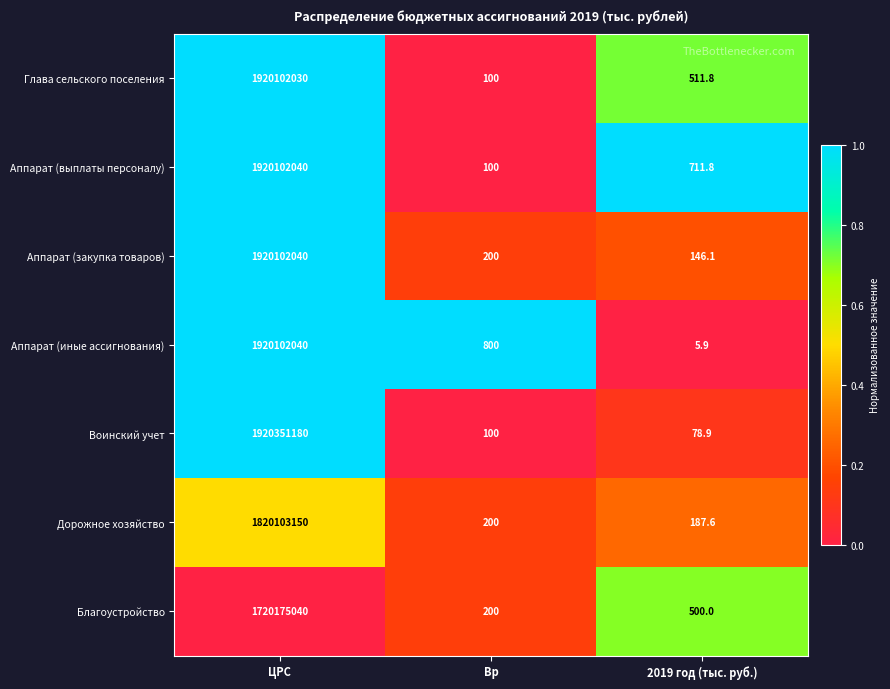

The value of Дорожное хозяйство at ЦРС is 1820103150.0. True or false?

True